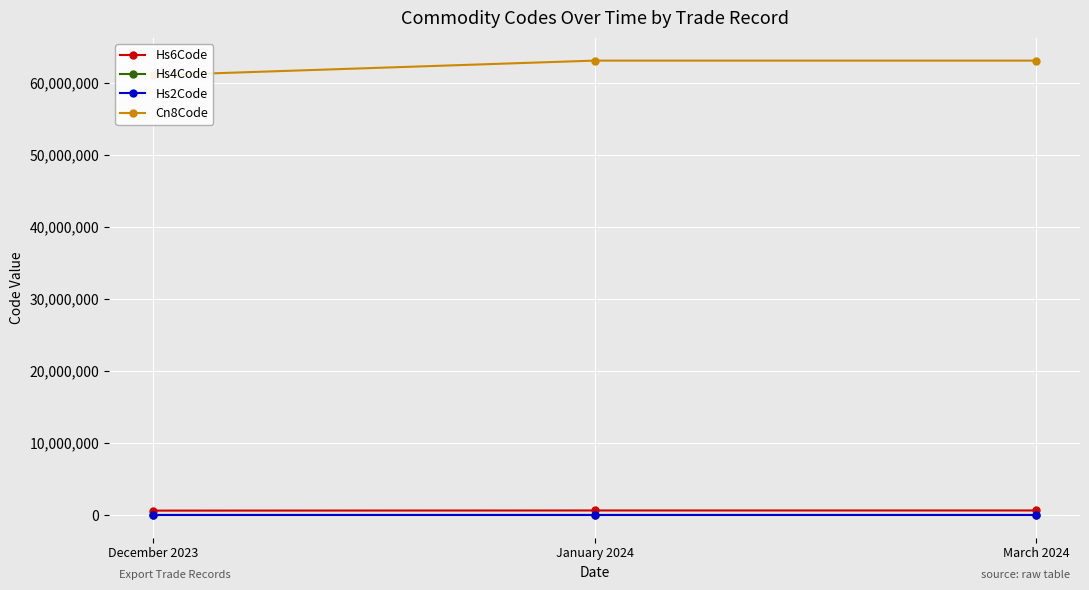

The value of Hs2Code at March 2024 is 63. True or false?

True